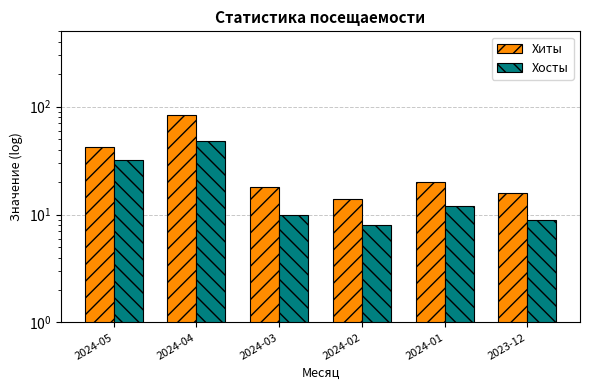

Are the bars grouped side by side (vs. stacked)?

Yes